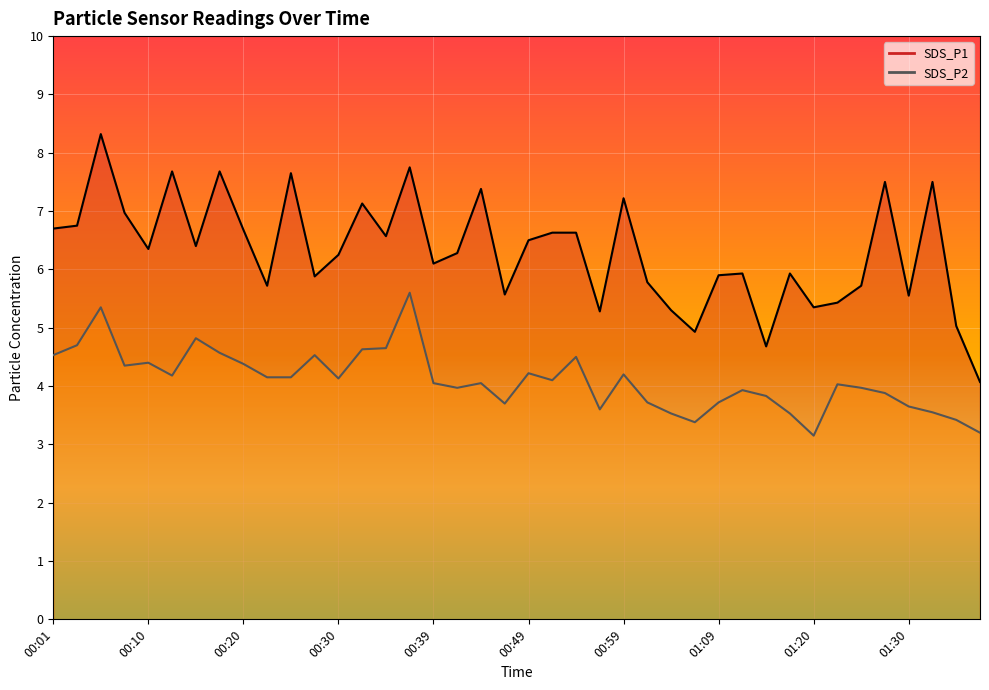

At 00:42, list the series in order from largest to smallest.

SDS_P1, SDS_P2